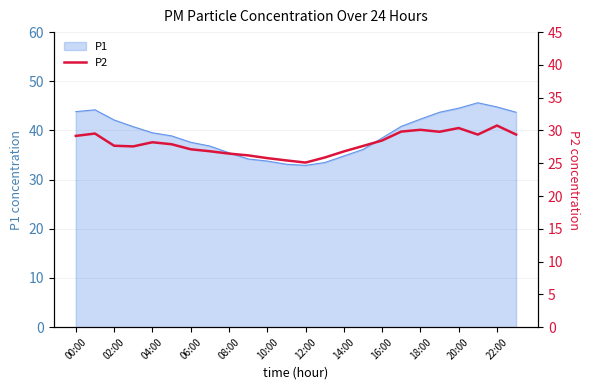

Where does the data first go above 27?

00:00